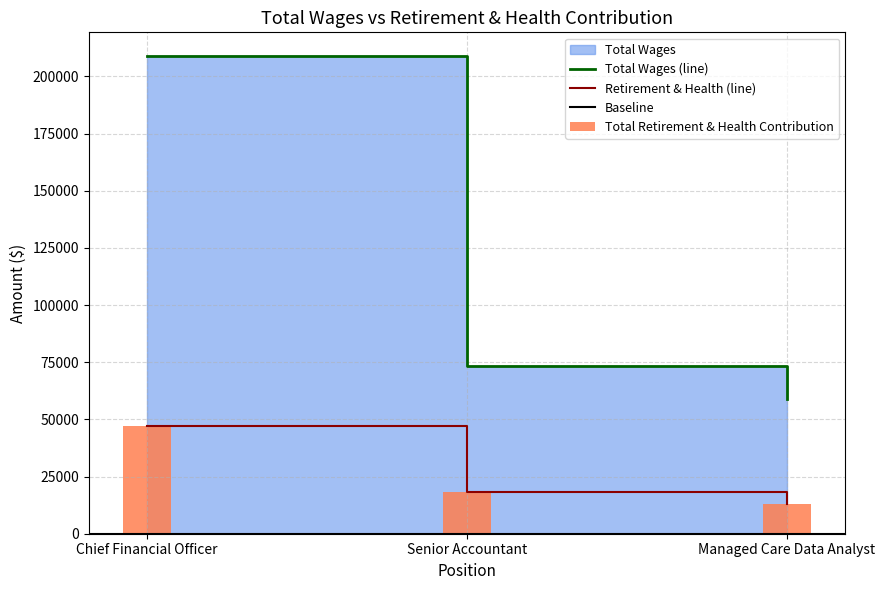

List the labels in order of value, smallest first.

Managed Care Data Analyst, Senior Accountant, Chief Financial Officer